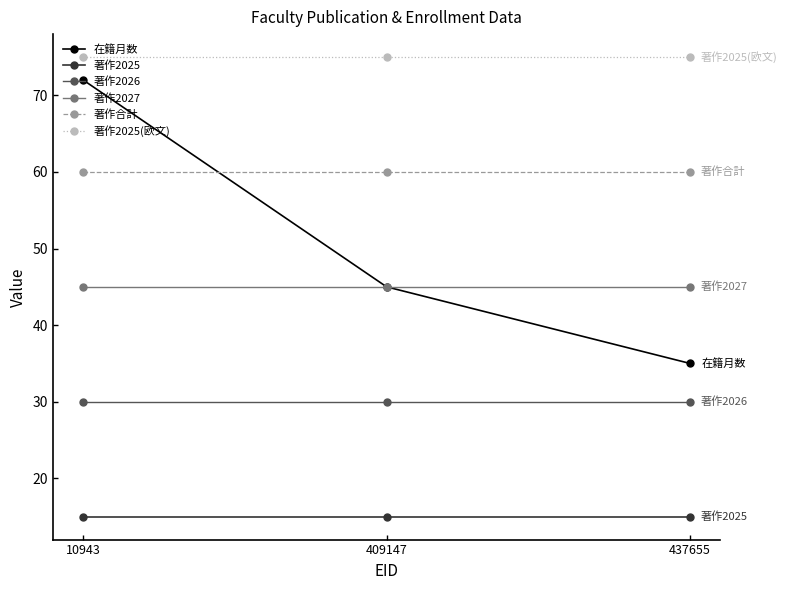

What is the lowest value of the 著作2025 series?

15